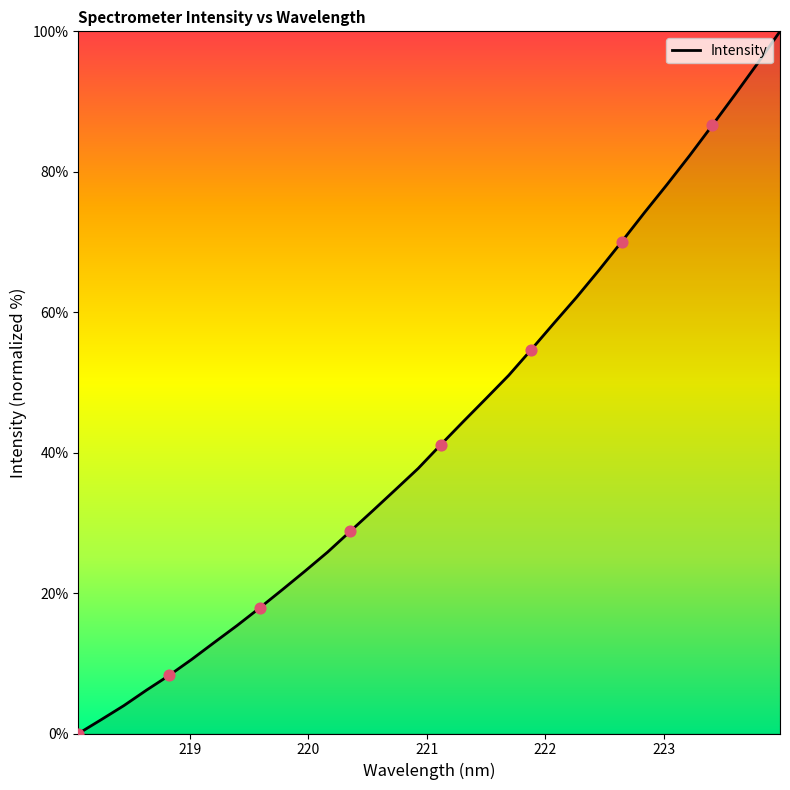

What is the greatest value displayed?

100.0